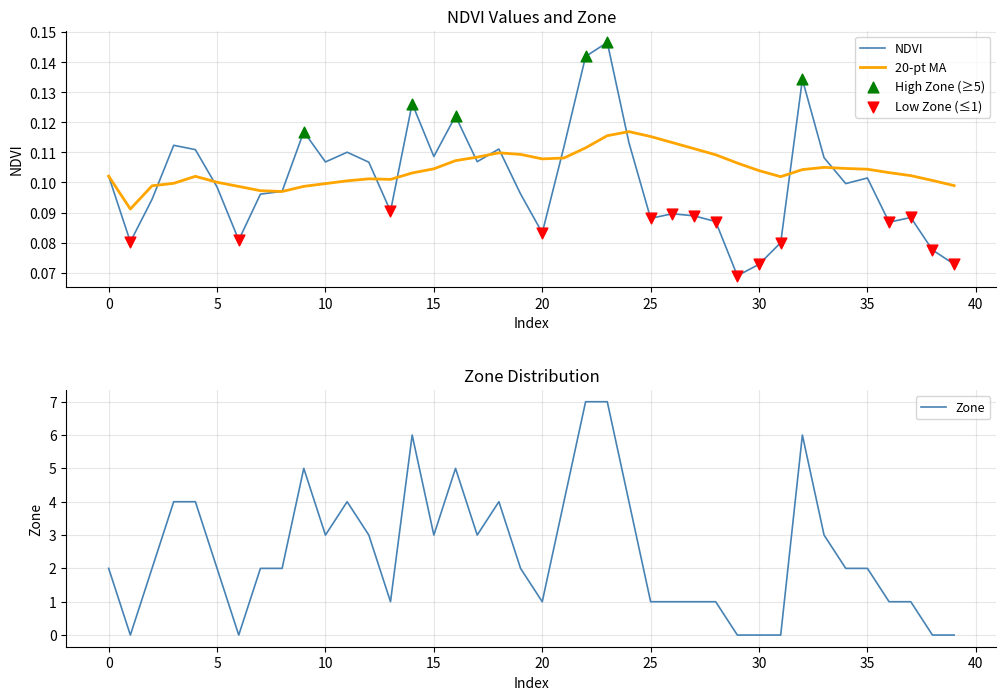

Is it true that 20-pt MA equals 0.0 at 20?

False